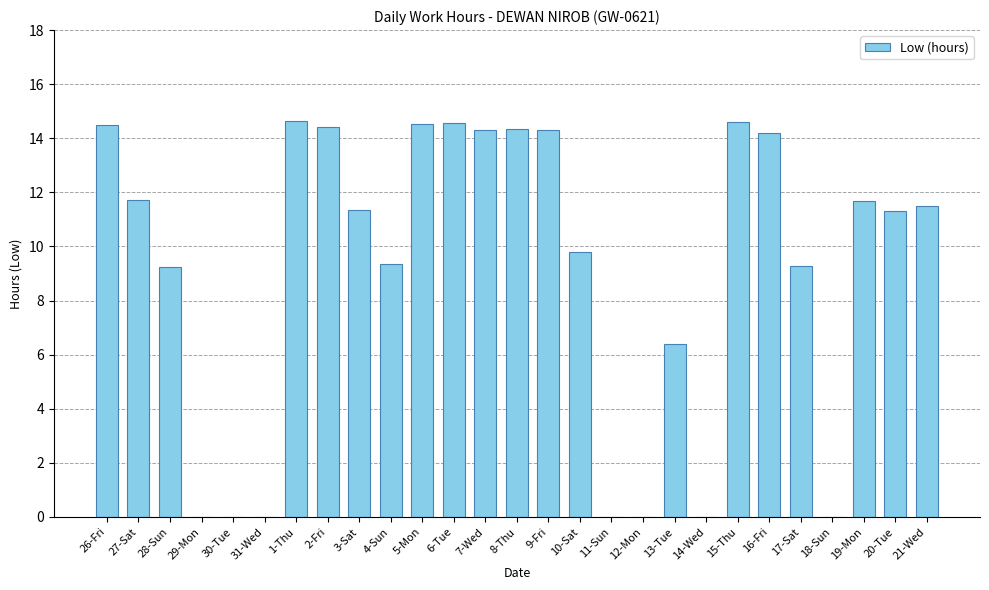

Which has a higher value, 7-Wed or 28-Sun?

7-Wed